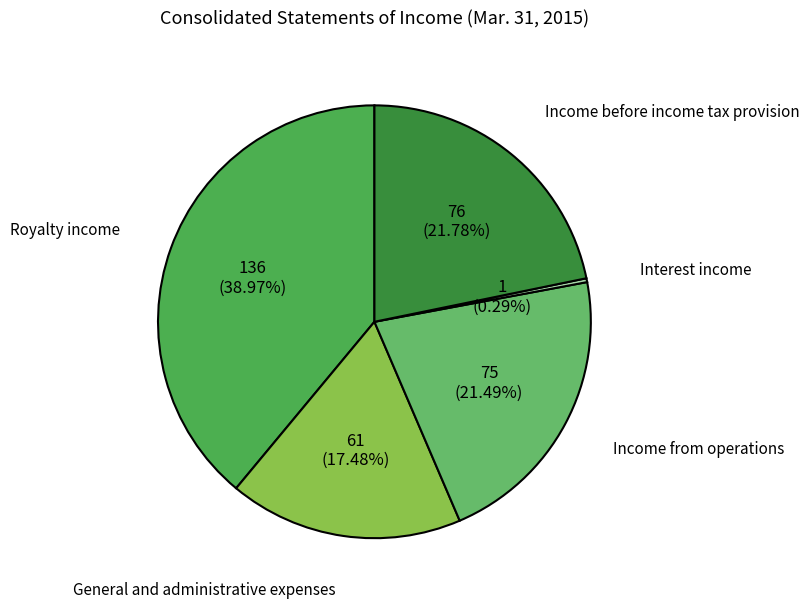

Is there any slice that represents more than half of the pie?

No